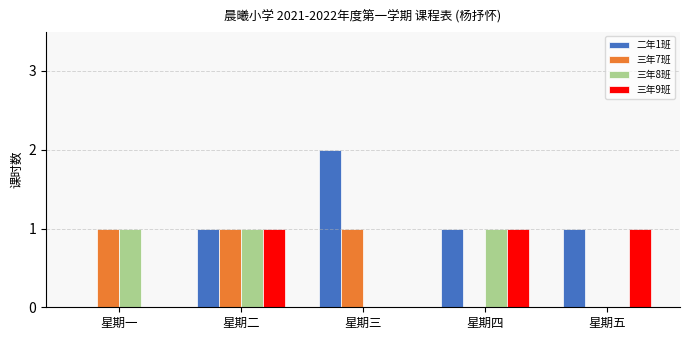

At which category is the sum across all series the highest?

星期二